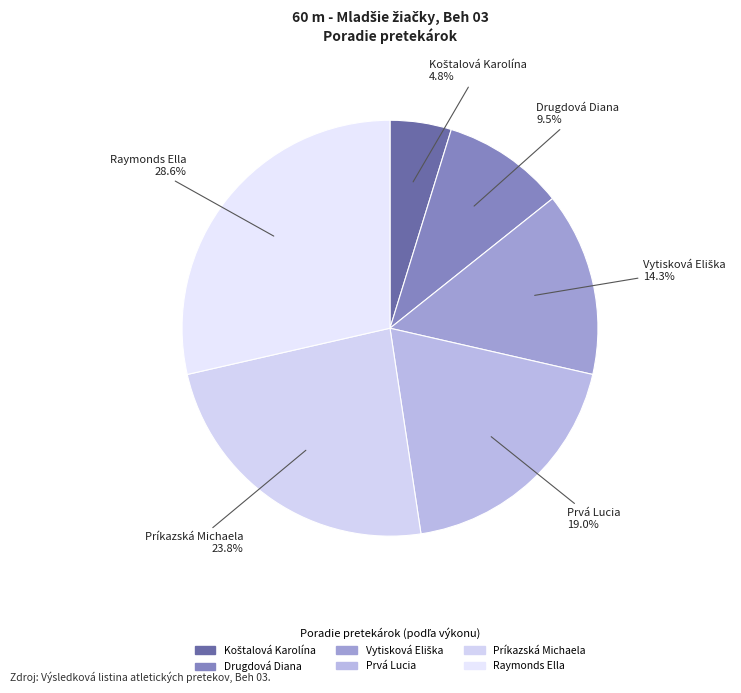

To the nearest percent, what is the difference between the largest and smallest slice percentages?

24%